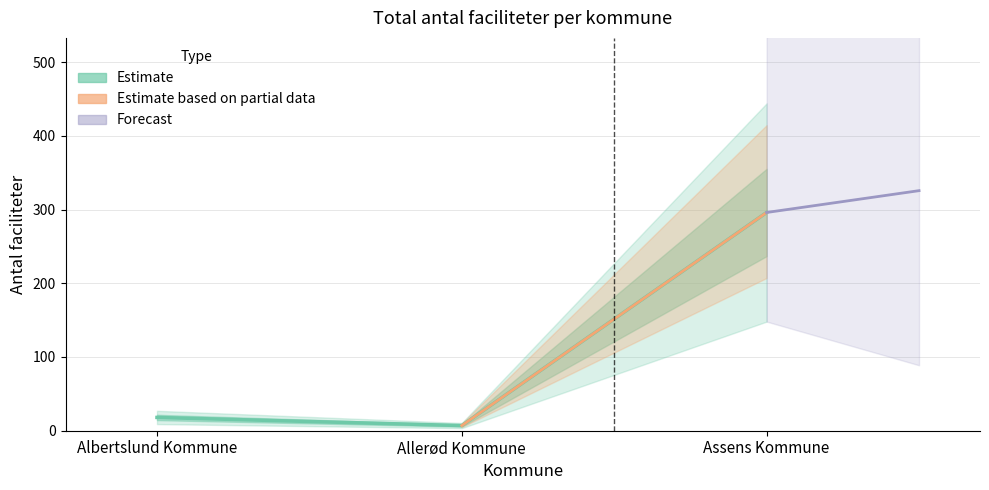

What is the difference between the maximum and minimum values?

289